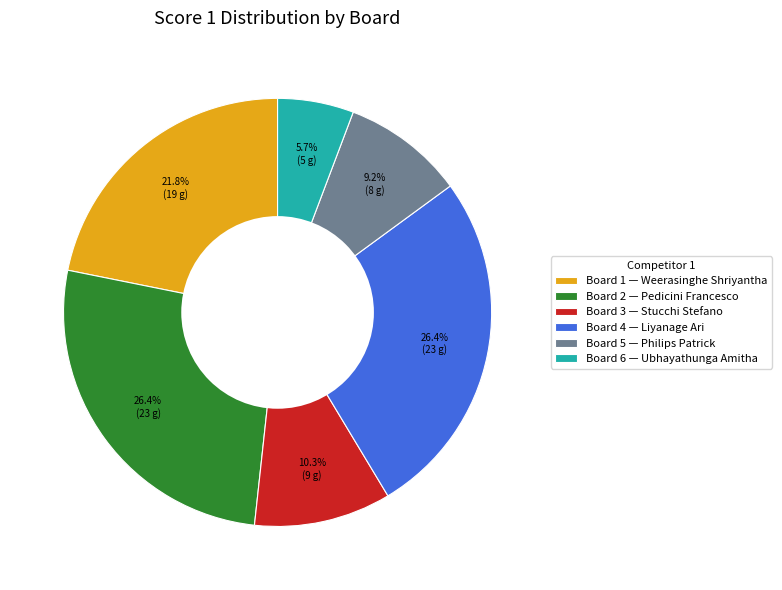

To the nearest percent, what is the difference between the Board 5 and Board 2 slice percentages?

17%